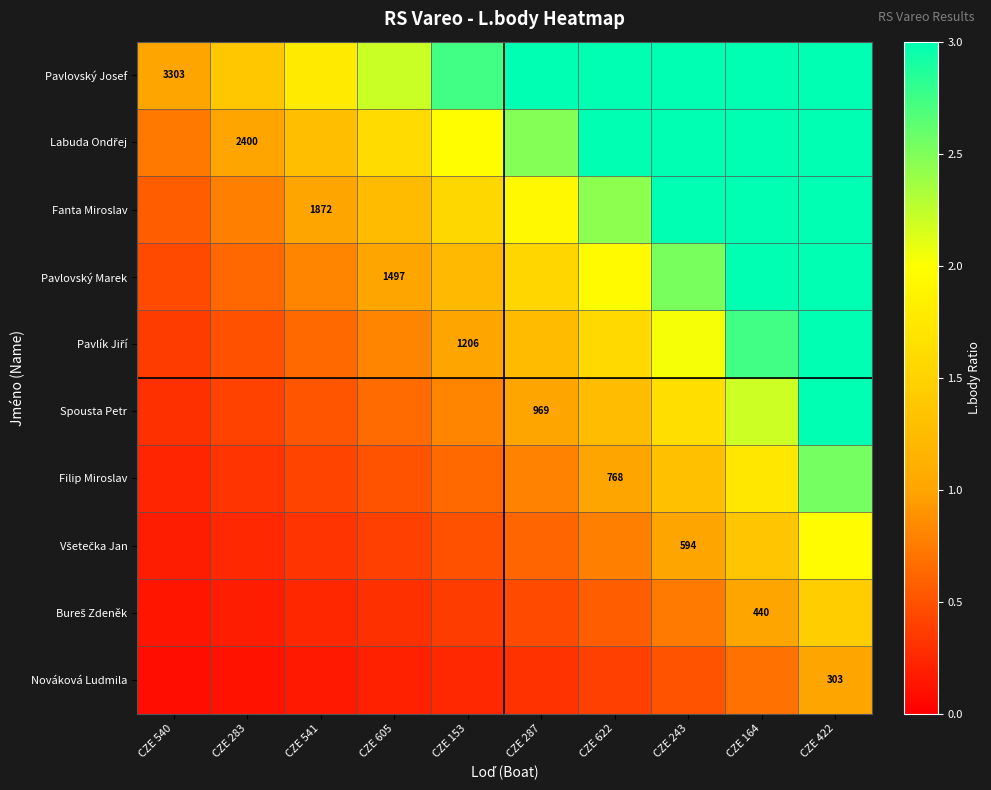

Where is Filip Miroslav nearest to the value 1?

CZE 622